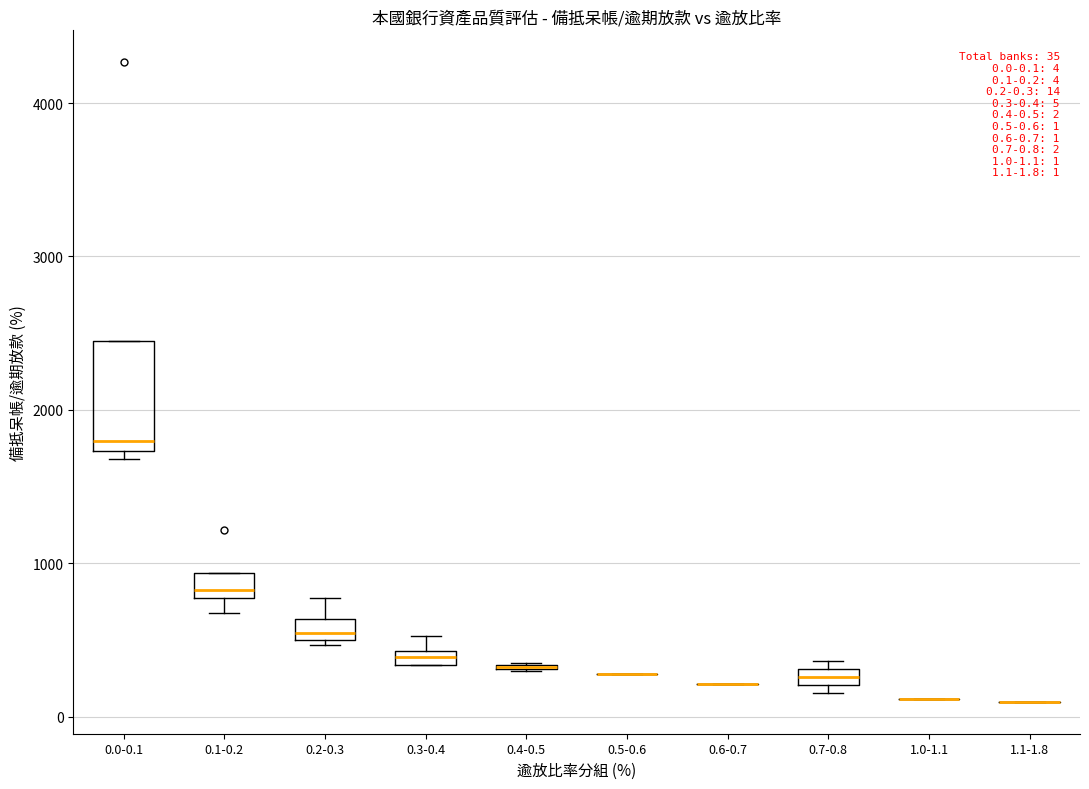

Which box is the tallest, from its lower edge to its upper edge?

0.0-0.1